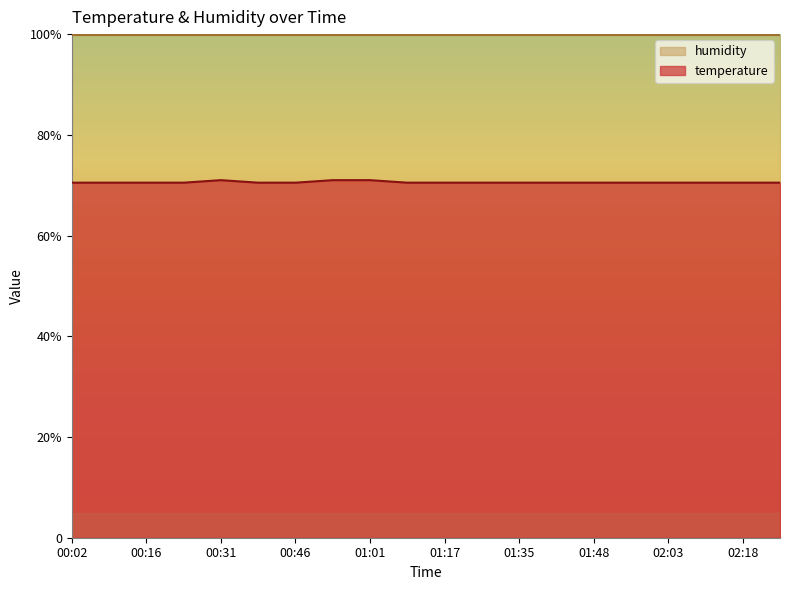

The chart shows a value of 70.5 at 00:16. True or false?

True